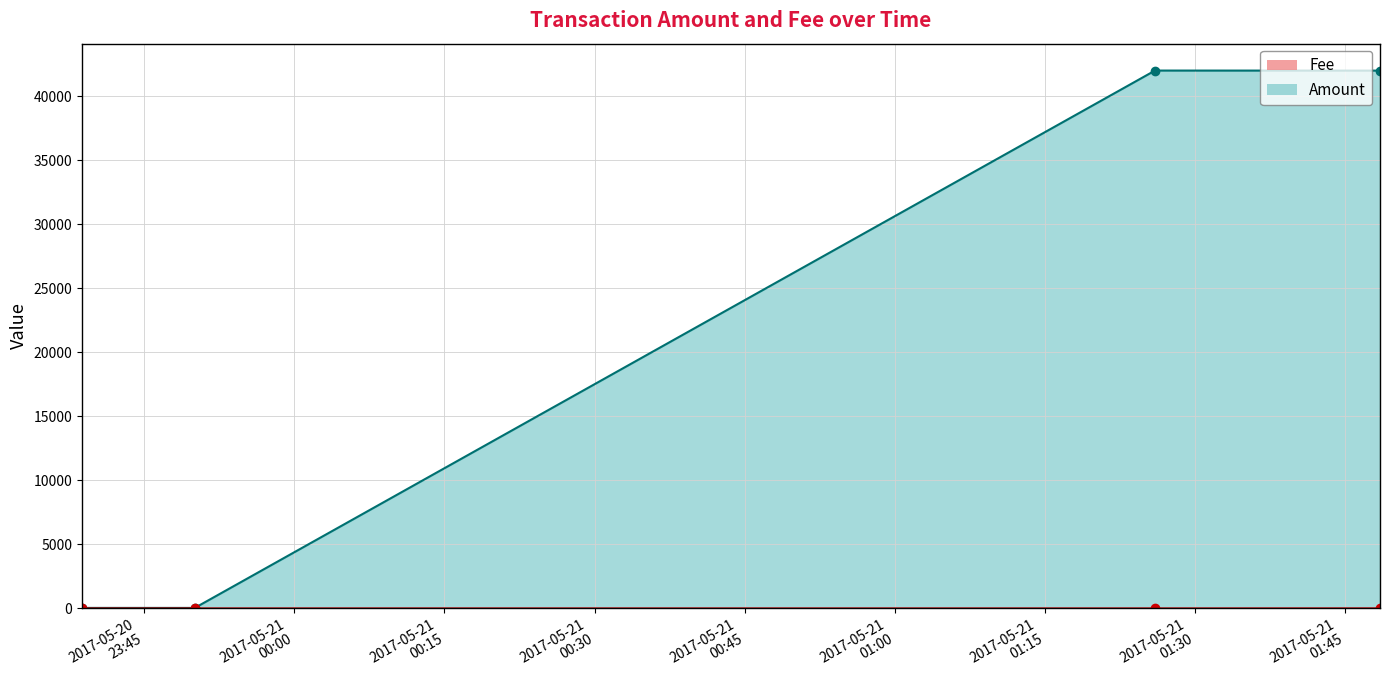

What is the difference between the Amount values at 2017-05-20 23:50:03 and 2017-05-21 01:26:00?

41959.1